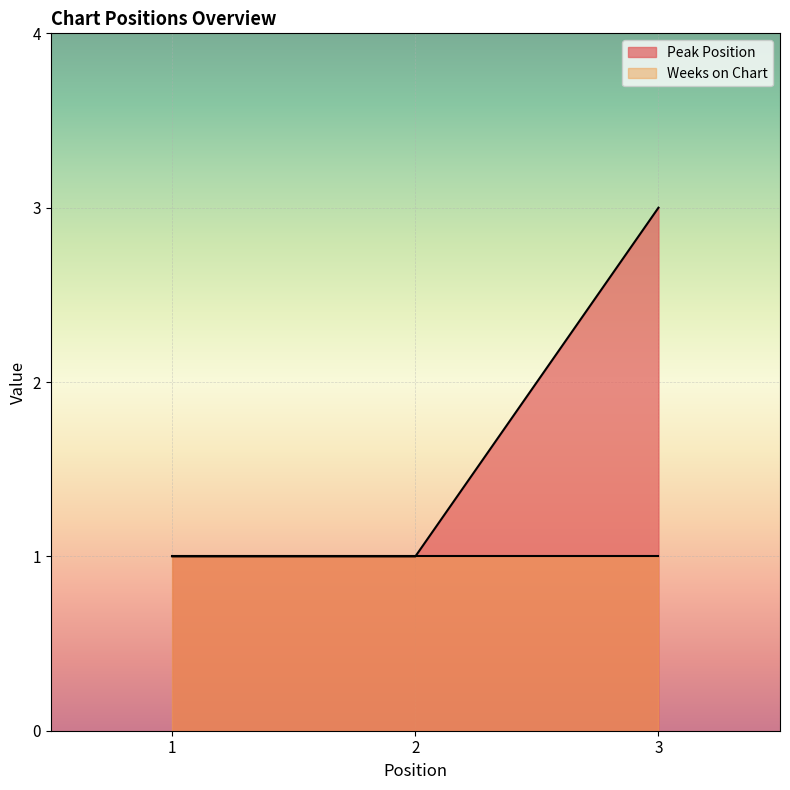

What is the minimum value shown in the chart?

1